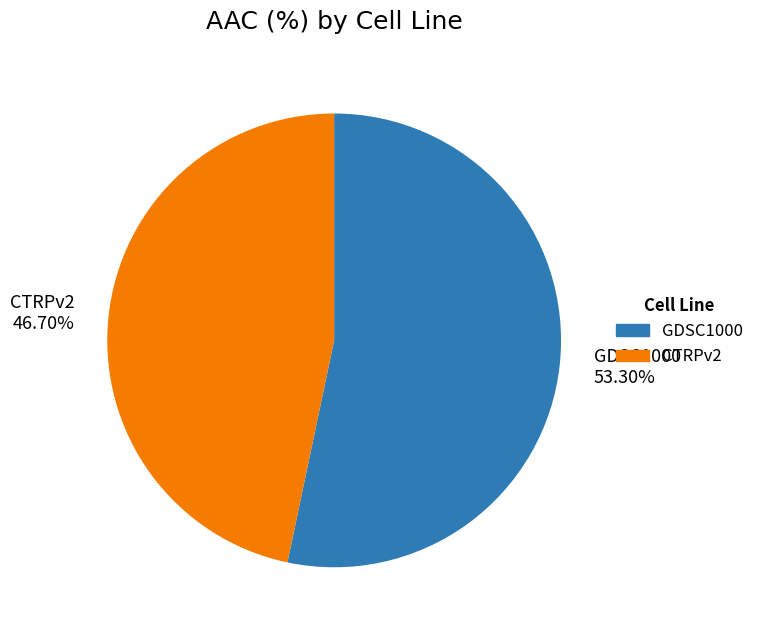

Rank the categories by value from lowest to highest.

CTRPv2, GDSC1000